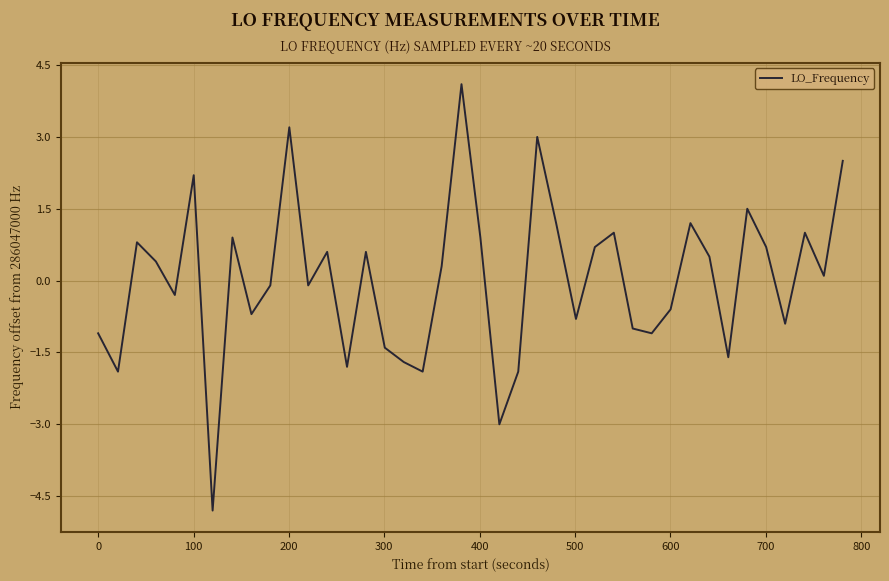

What is the greatest value displayed?

4.1